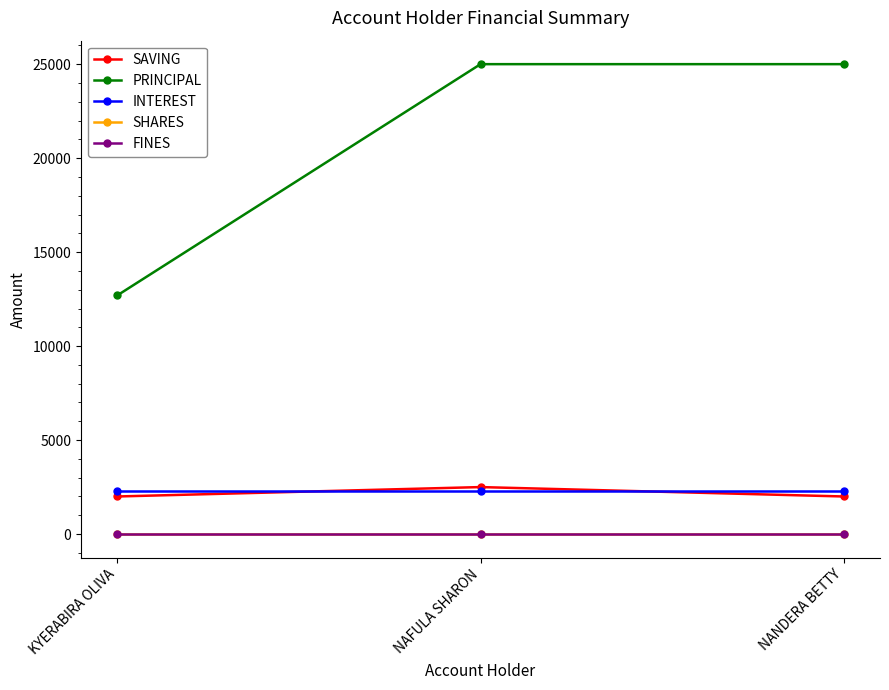

List the series in order of their peak value, lowest first.

SHARES, FINES, INTEREST, SAVING, PRINCIPAL